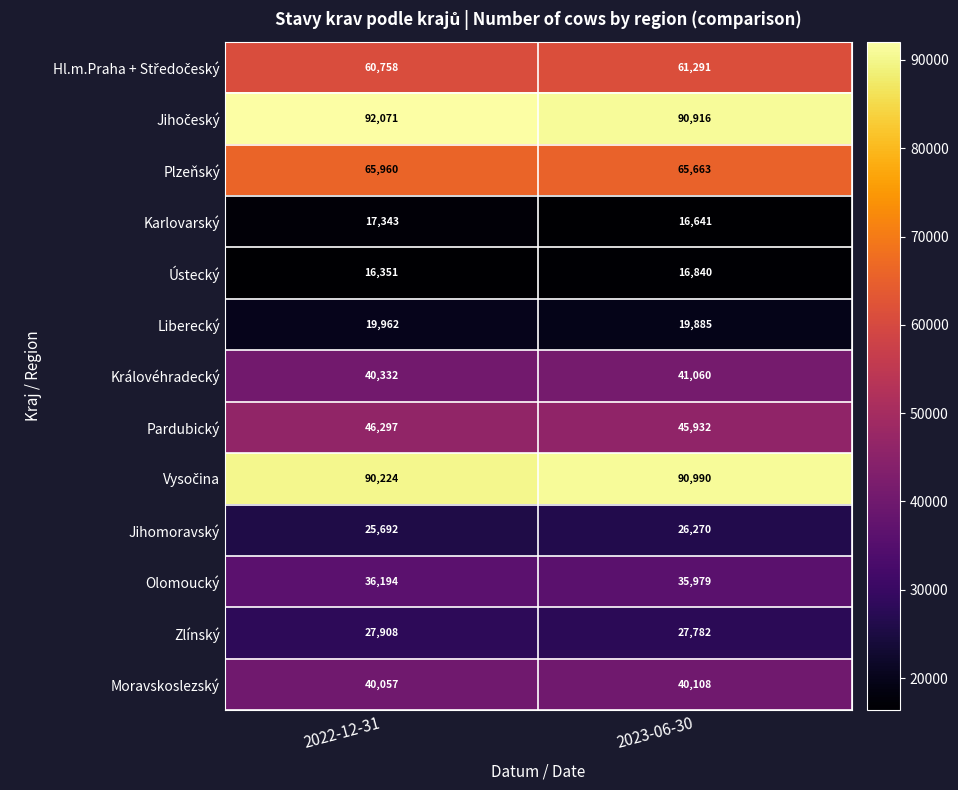

At which label is Pardubický closest to 46114?

2023-06-30